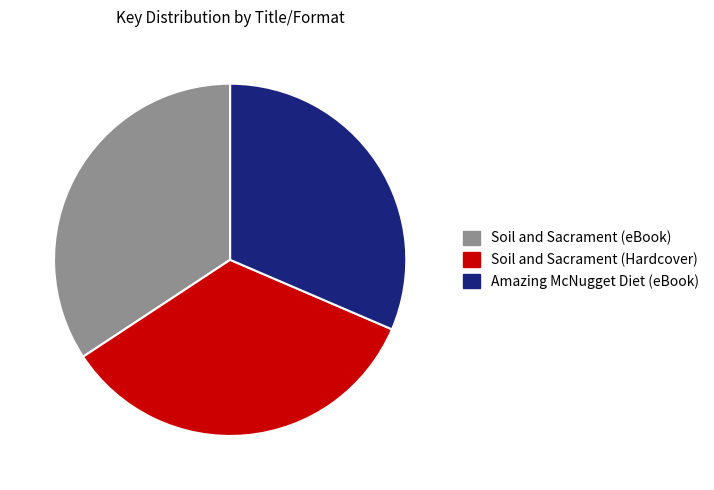

What is the ratio of the value at Soil and Sacrament (Hardcover) to the value at Amazing McNugget Diet (eBook)?

1.1